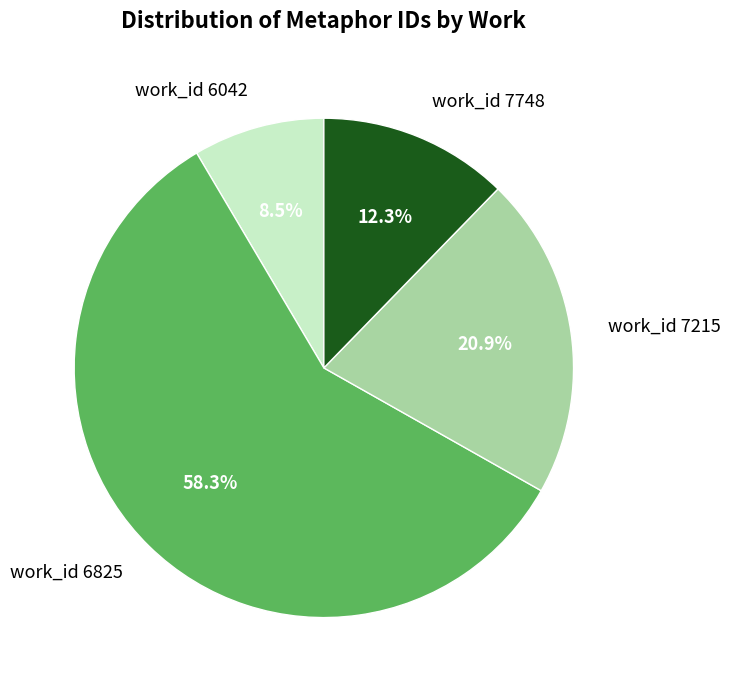

Which slice is the smallest?

work_id 6042